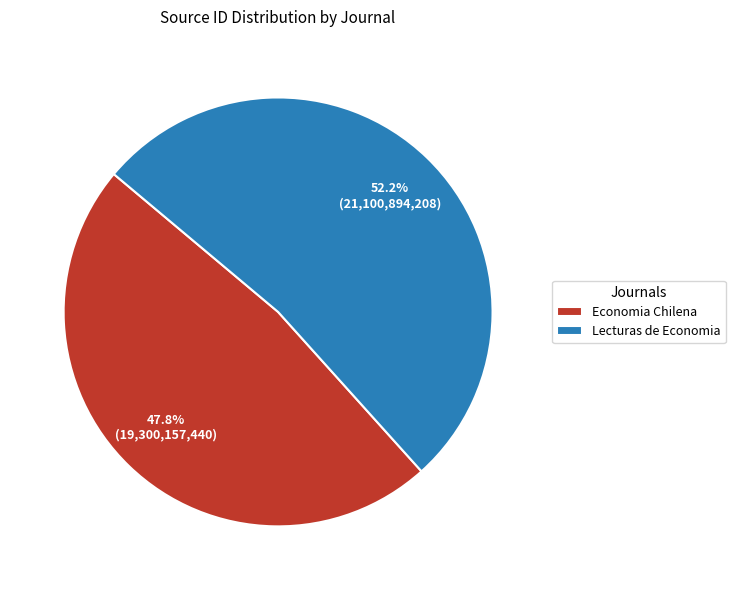

Count the number of slices in the pie.

2